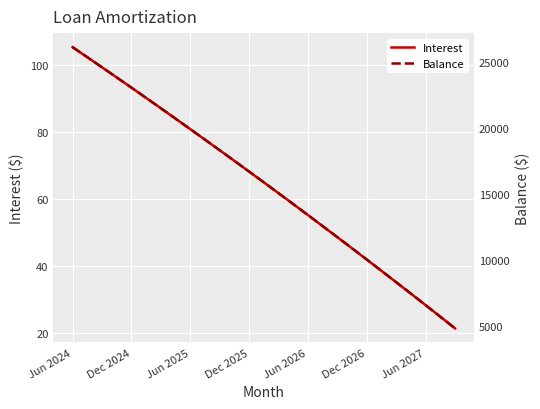

Is the value of Interest at 37 greater than the value of Balance at 26?

No